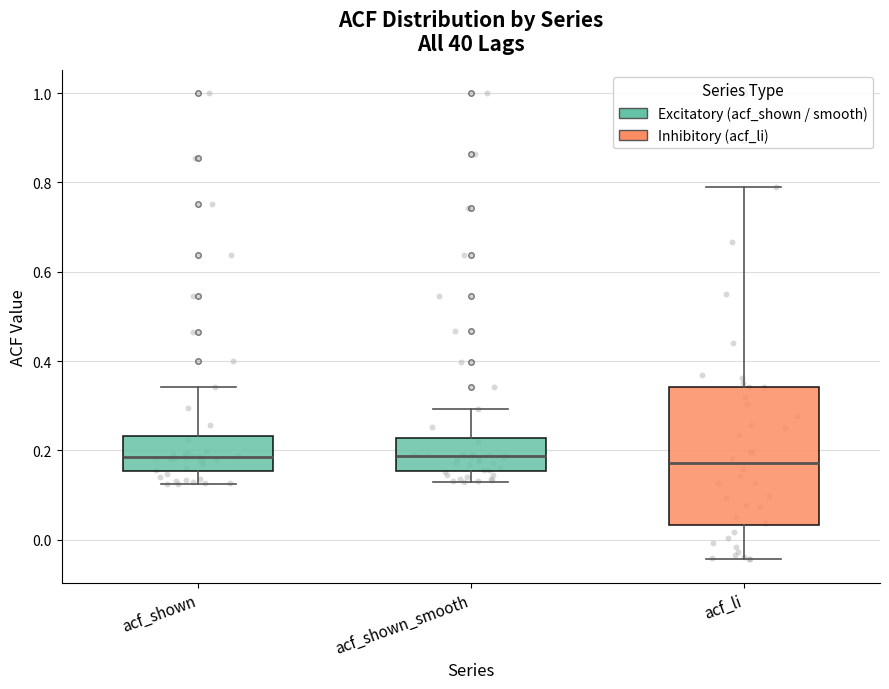

Where does the upper whisker of the box for acf_shown_smooth end on the y-axis? The values are not printed on the chart, so give them approximately, as read against the axis.

0.30